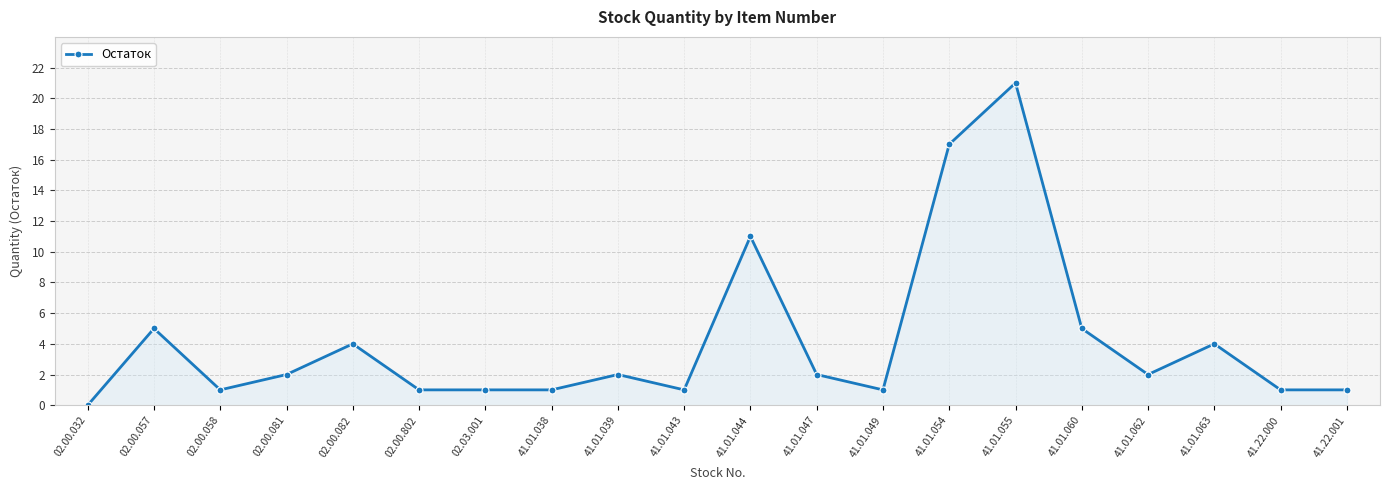

At which label does the data first exceed 2?

02.00.057